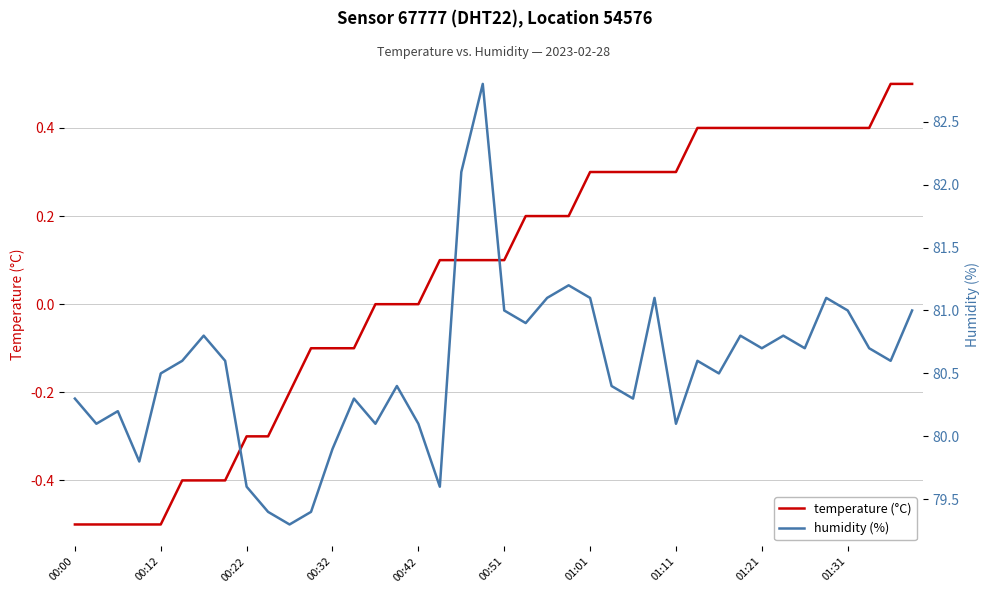

Which series has the largest total across all categories?

humidity (%)